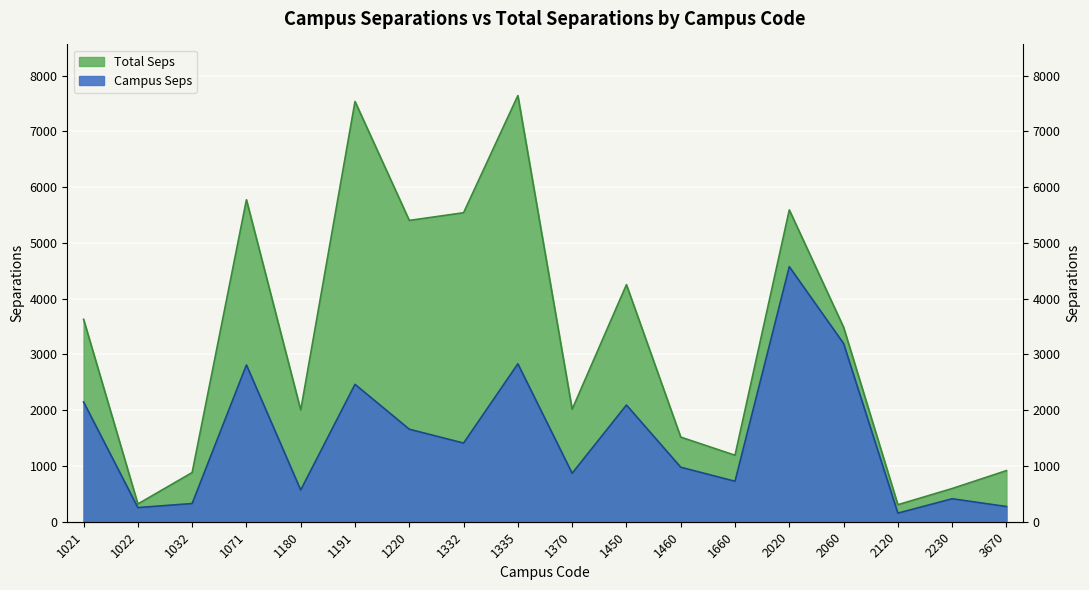

What are all the series names shown in the legend?

Total Seps, Campus Seps